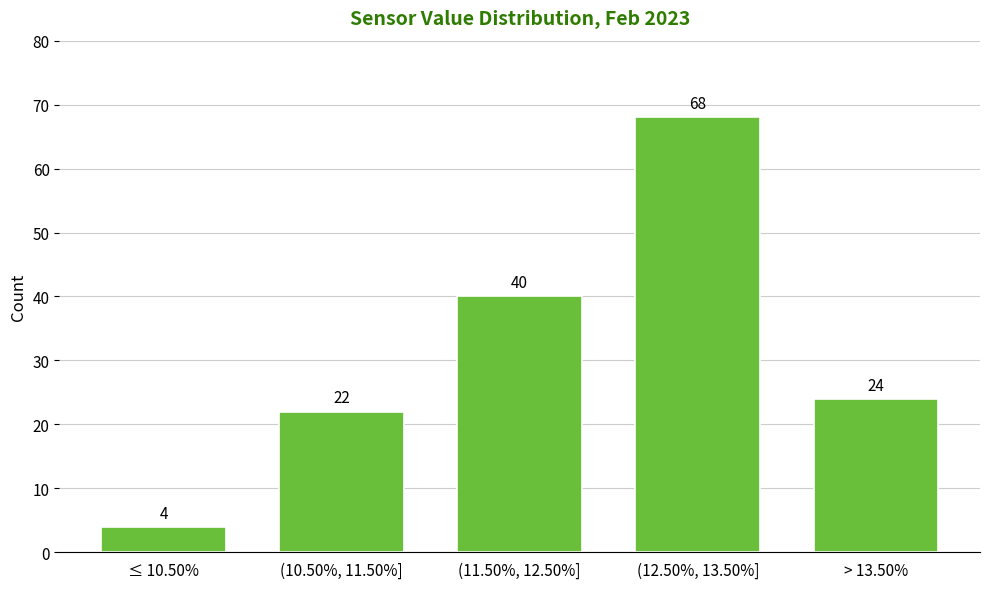

Reading right to left, what are all the values shown in this chart?

24	68	40	22	4